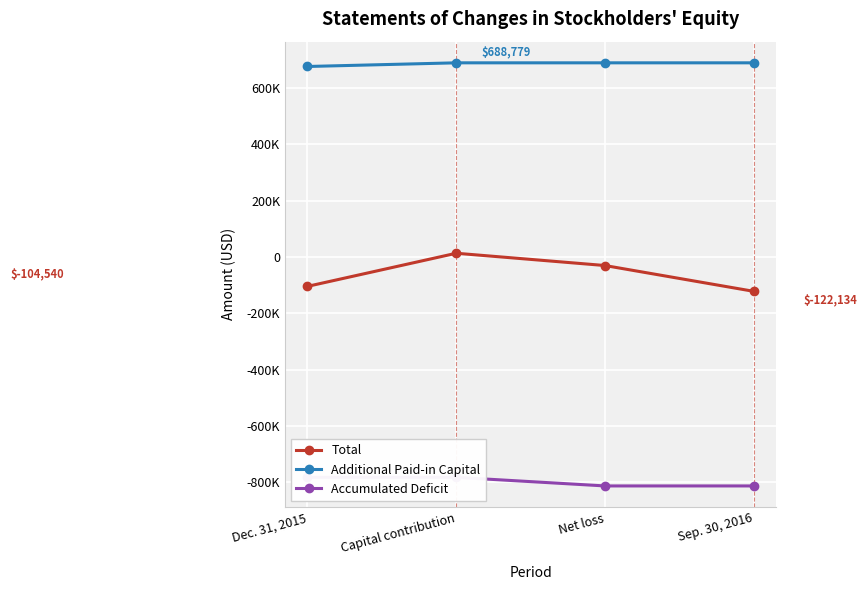

Reading left to right, list all the values displayed in this chart.

Total: Dec. 31, 2015=-104540	Capital contribution=13000	Net loss=-30594	Sep. 30, 2016=-122134
Additional Paid-in Capital: Dec. 31, 2015=675779	Capital contribution=688779	Net loss=688779	Sep. 30, 2016=688779
Accumulated Deficit: Dec. 31, 2015=-782172	Capital contribution=-782172	Net loss=-812766	Sep. 30, 2016=-812766